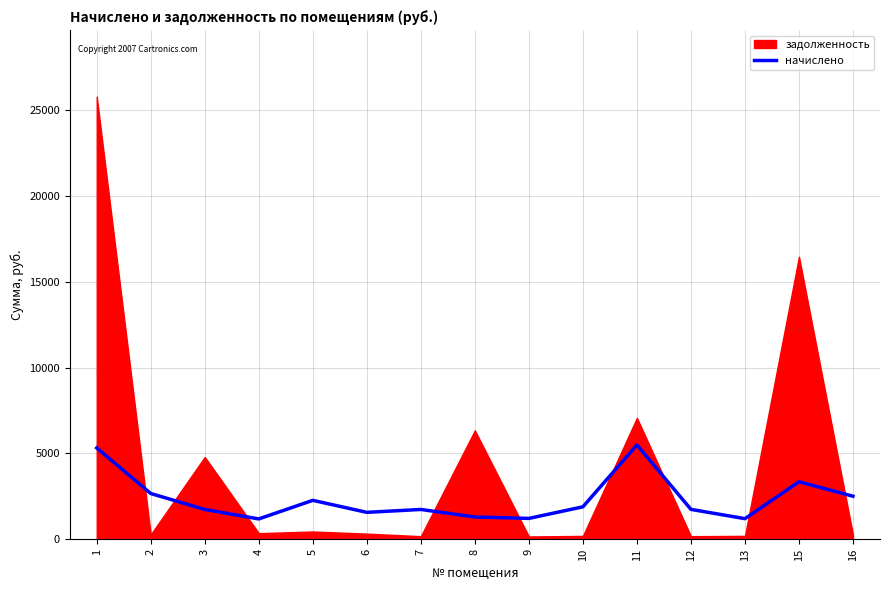

At which label does the data first exceed 1745?

1